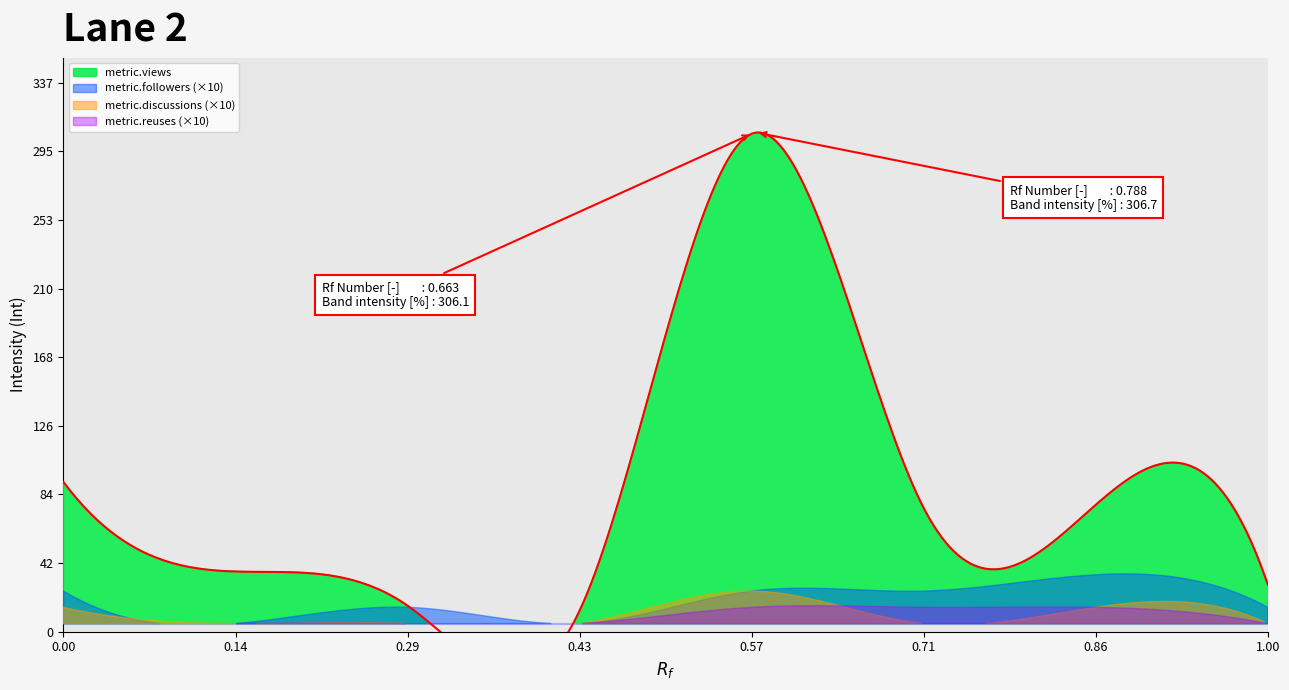

What is the maximum value shown in the chart?

306.0